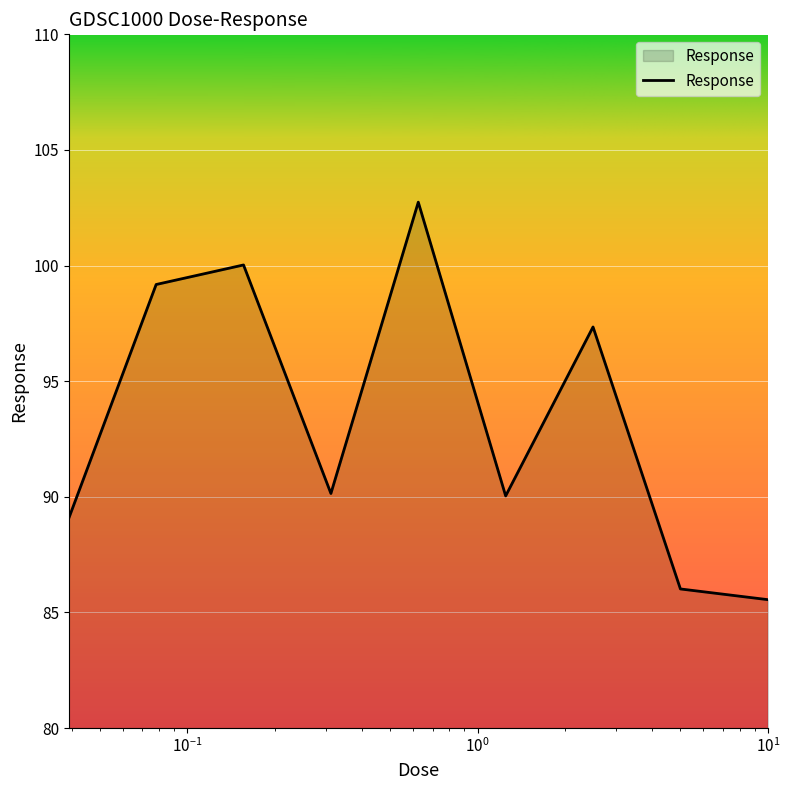

What is the difference between the maximum and minimum values?

17.2